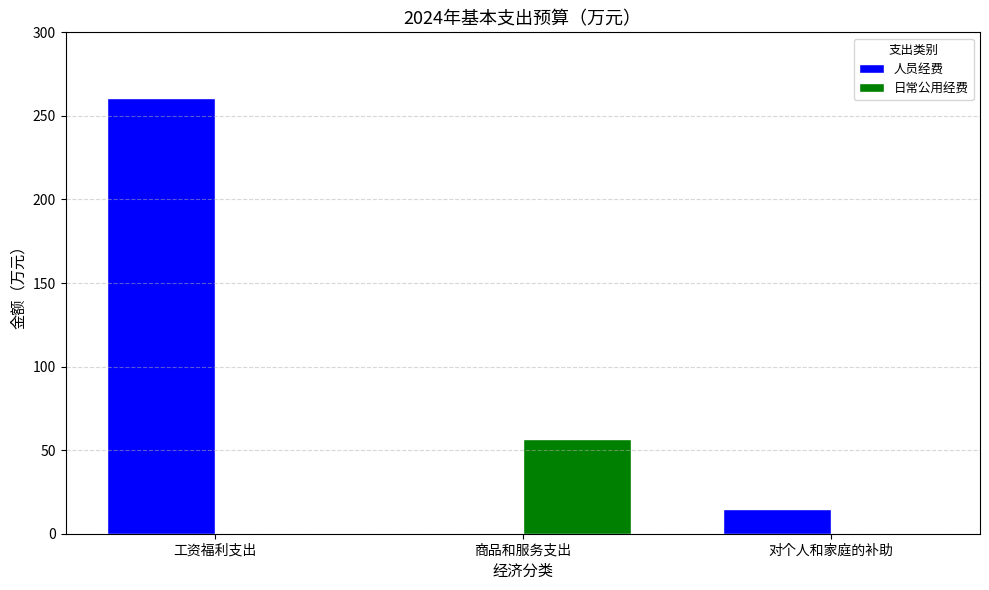

Reading right to left, list all the values displayed in this chart.

人员经费: 15.0	0.0	260.5
日常公用经费: 0.0	56.4	0.0